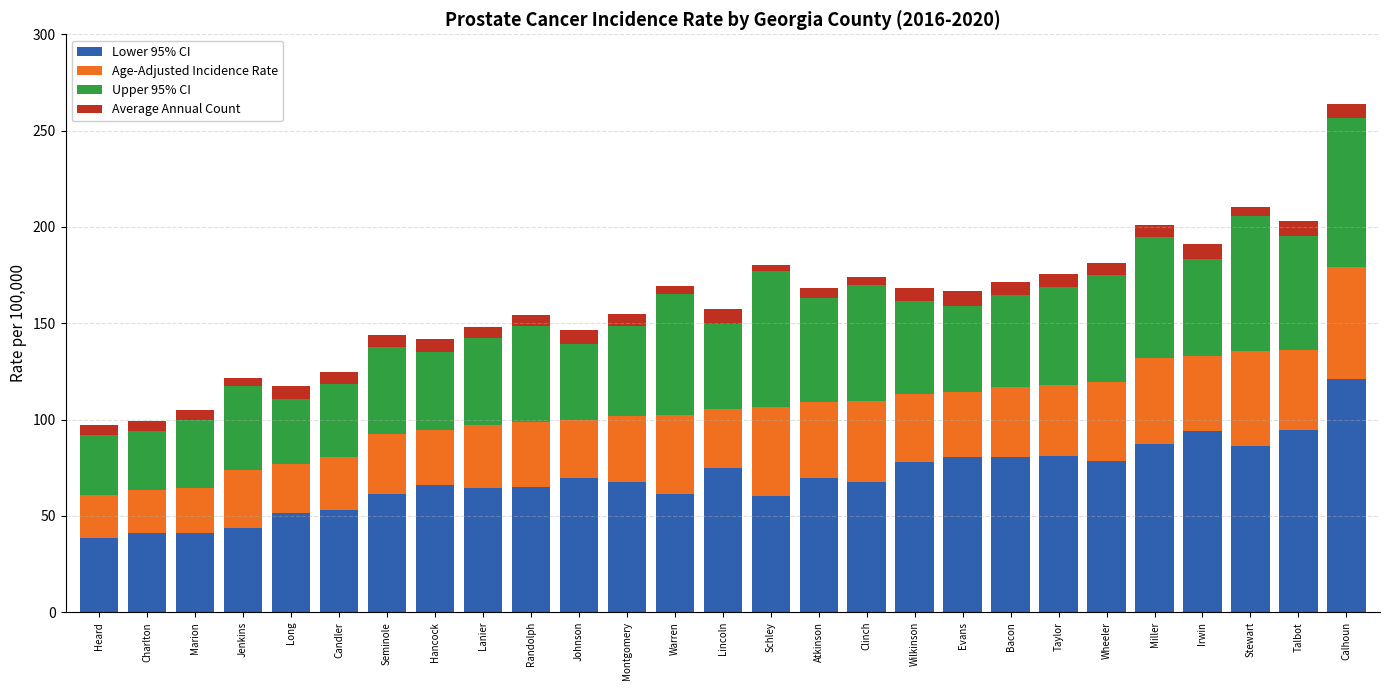

What is the lowest value of the Lower 95% CI series?

38.5